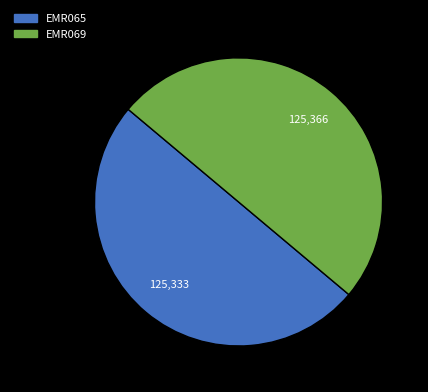

What is the ratio of the value at EMR069 to the value at EMR065?

1.0